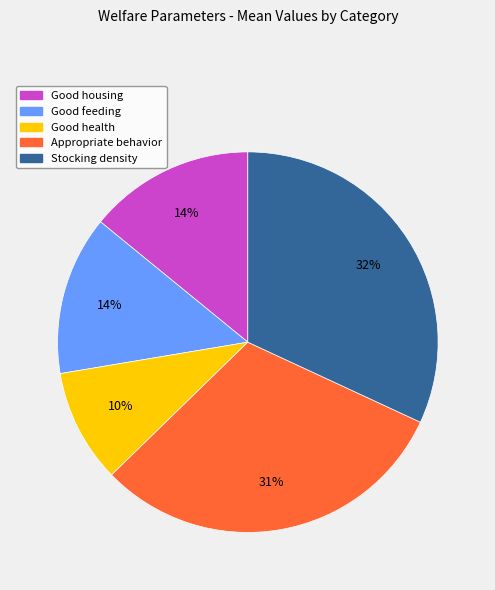

To the nearest percent, what is the difference between the largest and smallest slice percentages?

22%